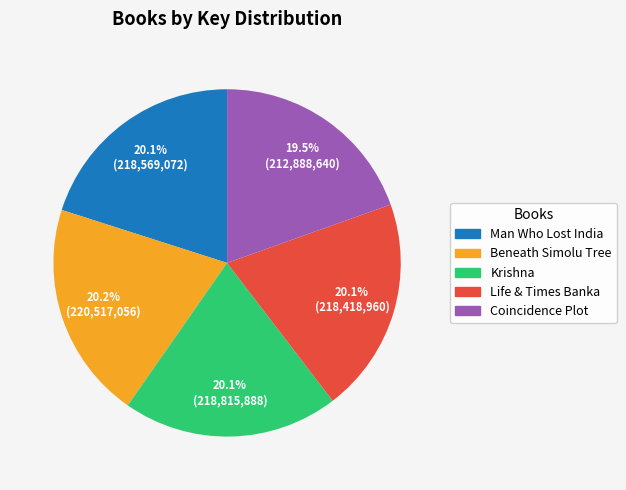

How many slices are in this pie chart?

5